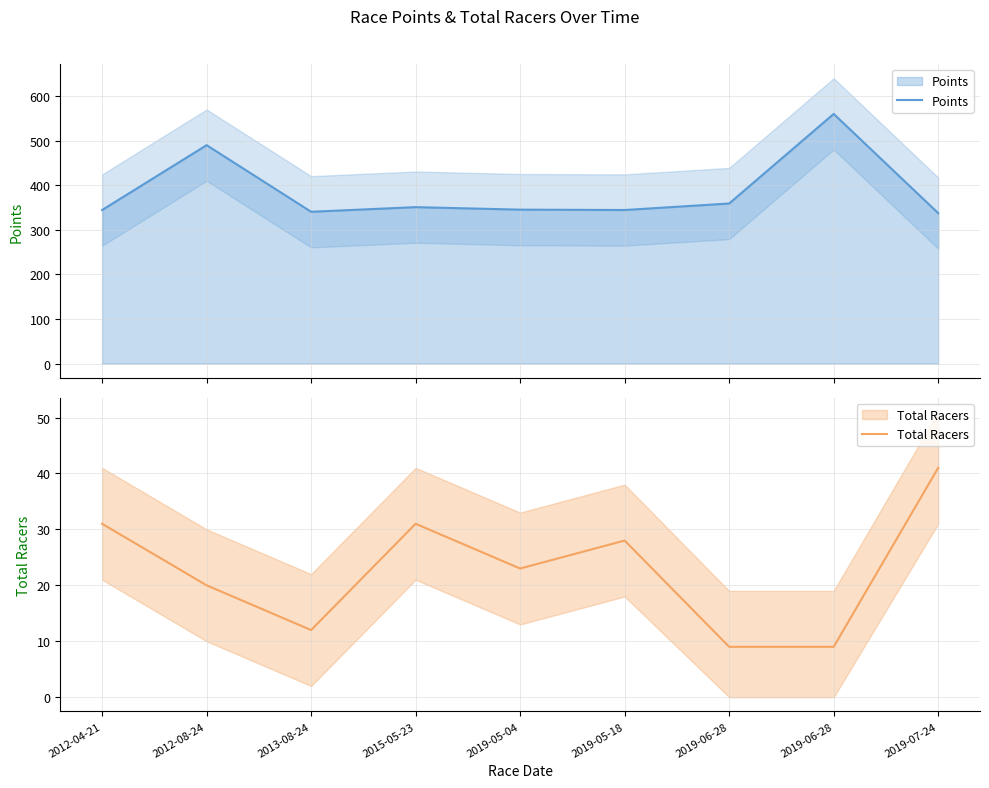

Reading left to right, list all the values displayed in this chart.

Points: 2012-04-21=344.6	2012-08-24=490.2	2013-08-24=340.7	2015-05-23=351.1	2019-05-04=345.5	2019-05-18=344.6	2019-06-28=359.2	2019-06-28=560.4	2019-07-24=337.6
Total Racers: 2012-04-21=31.0	2012-08-24=20.0	2013-08-24=12.0	2015-05-23=31.0	2019-05-04=23.0	2019-05-18=28.0	2019-06-28=9.0	2019-06-28=9.0	2019-07-24=41.0